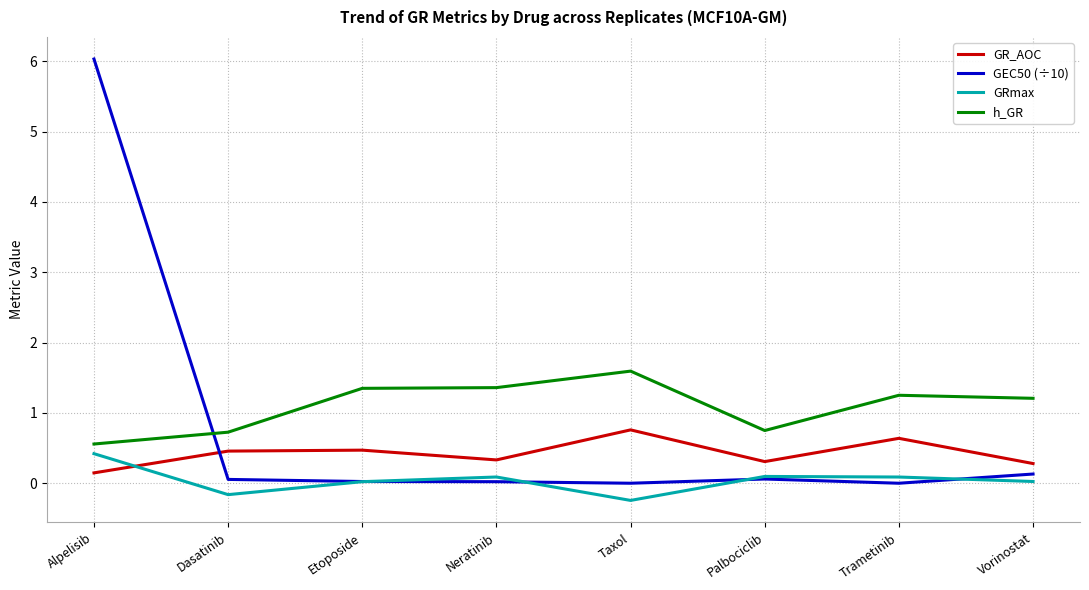

True or false: h_GR and GRmax intersect in this chart.

False